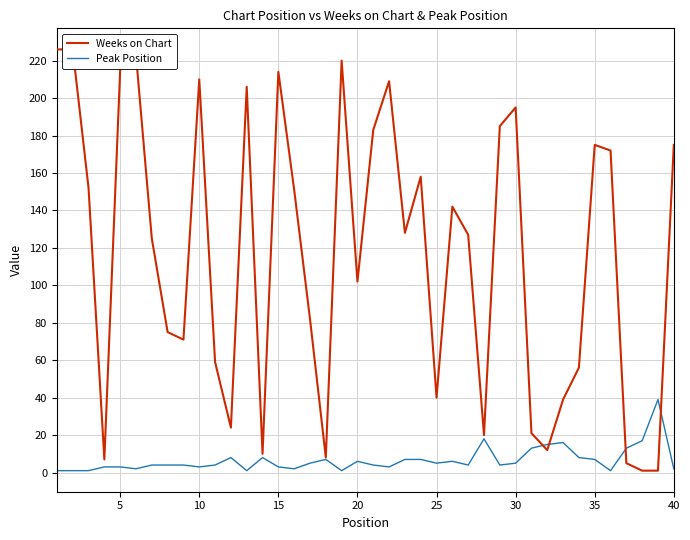

Which series ends up on top after the final intersection of Weeks on Chart and Peak Position?

Weeks on Chart